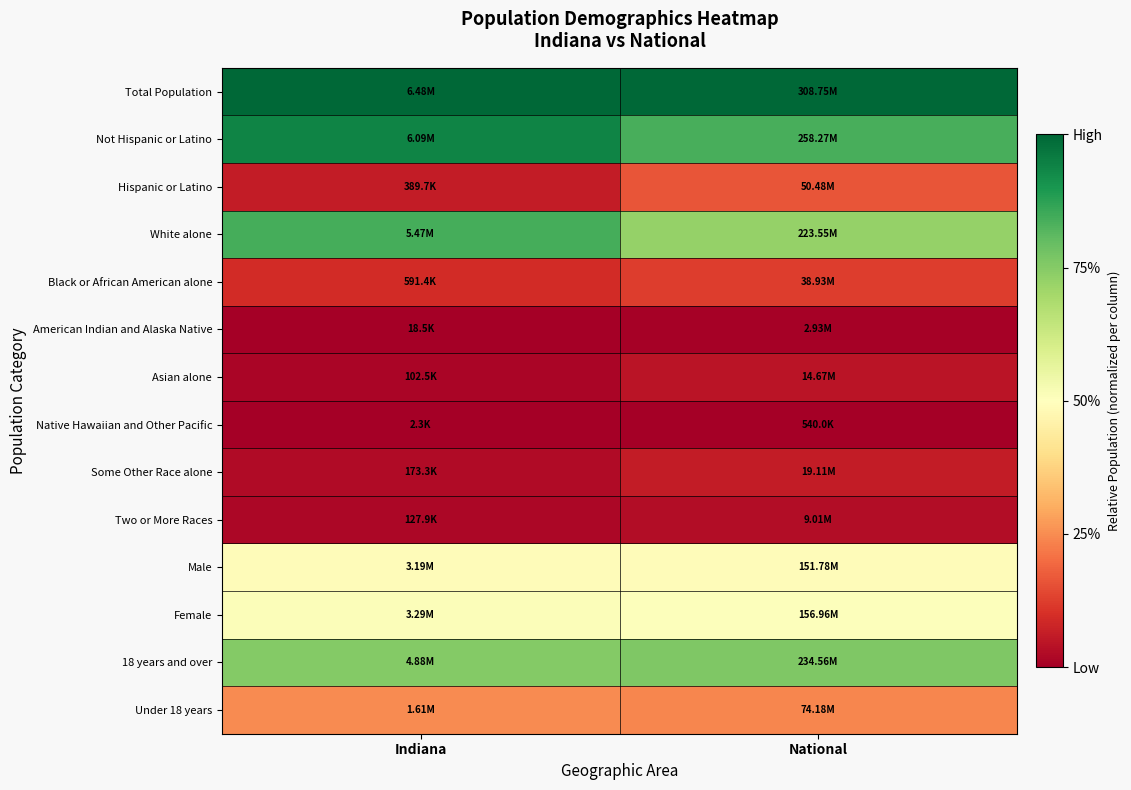

At which category is the sum across all series the highest?

Indiana